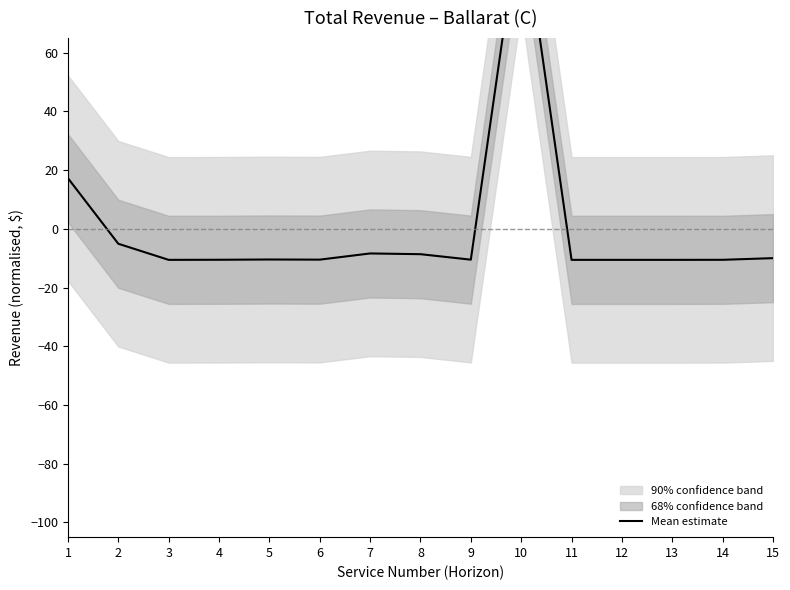

How many lines are shown in the chart?

1